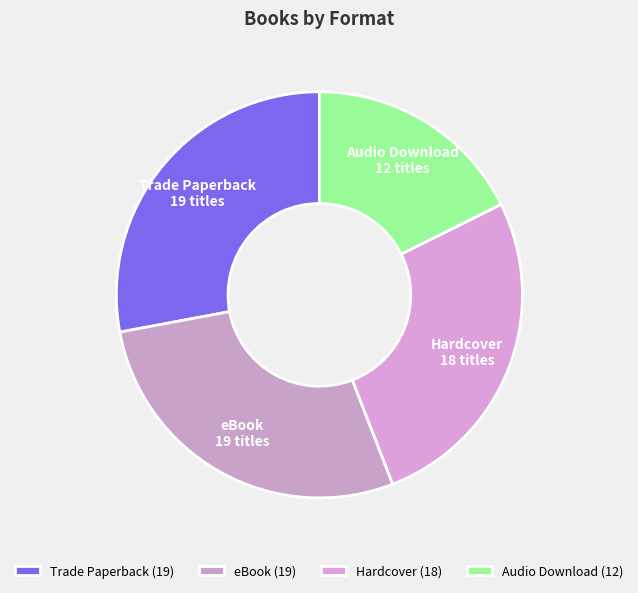

How many segments does this pie chart have?

4